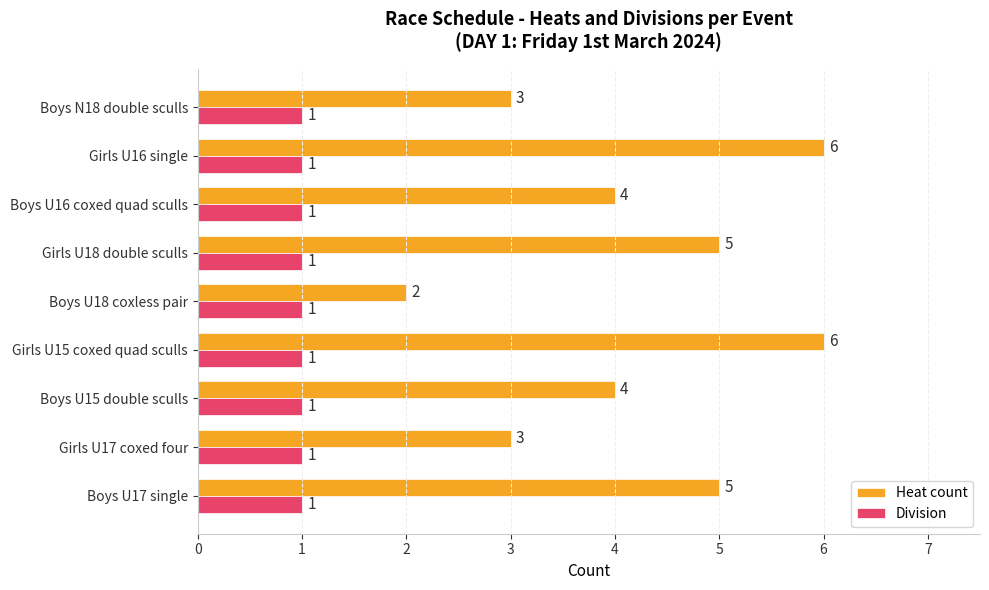

Which series has the largest total across all categories?

Heat count